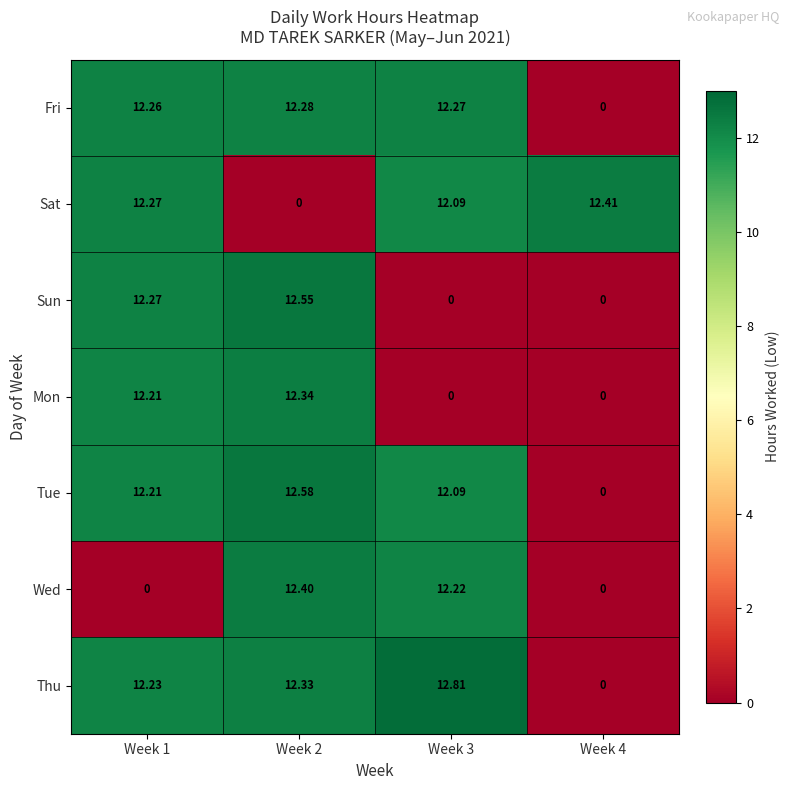

Which series changed the most between Week 3 and Week 4?

Thu